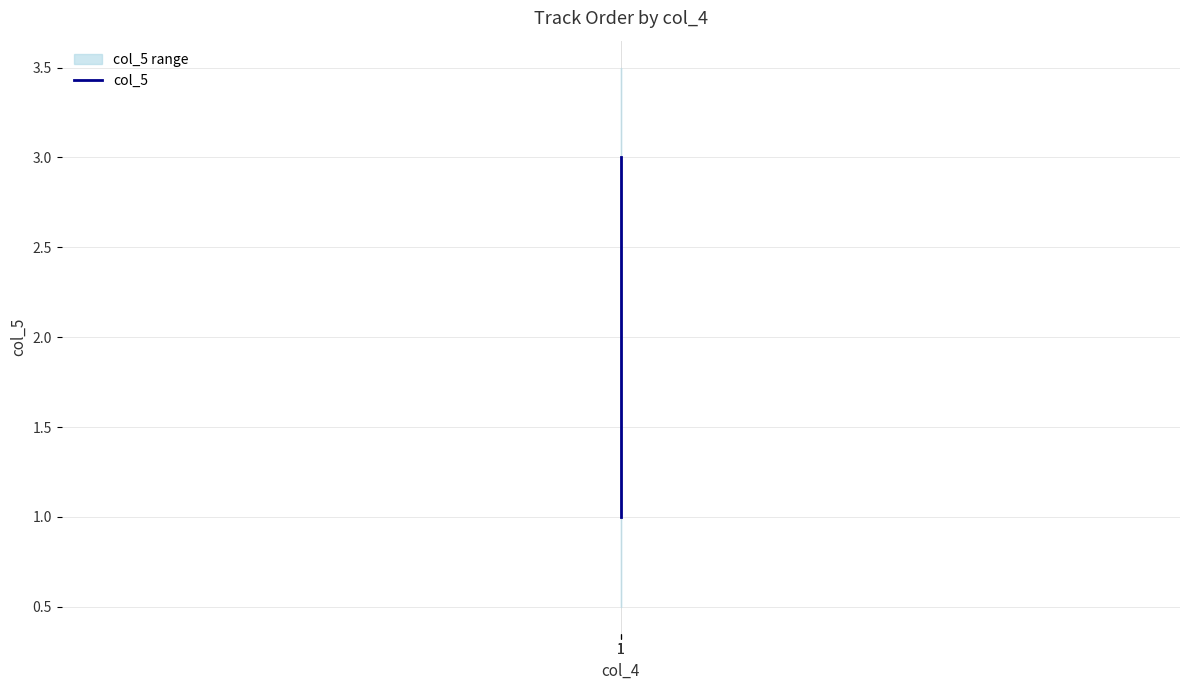

How many series are shown in this chart?

1